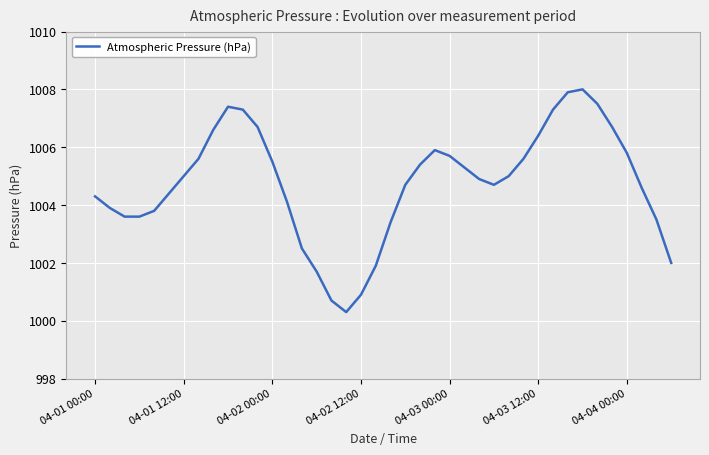

Does the chart have visible grid lines?

Yes